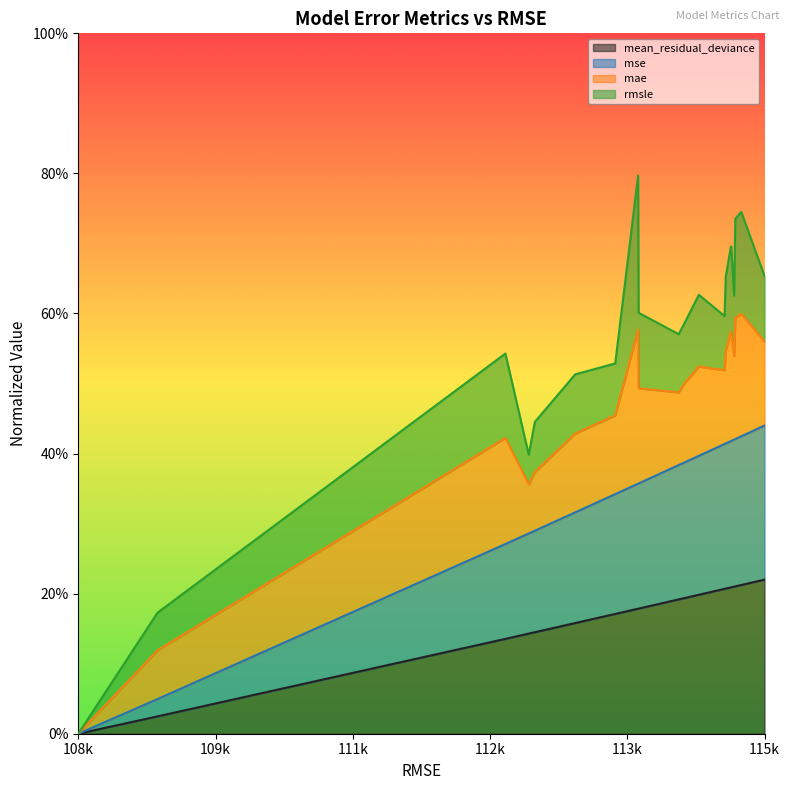

How many positive values does the mse series have?

19